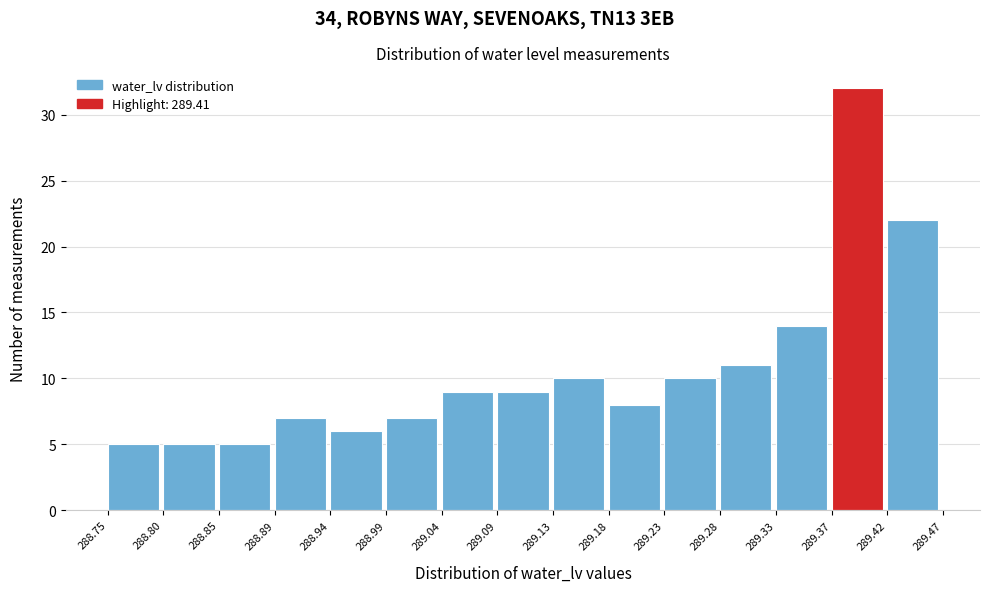

How tall is the bar that spans 289.23 to 289.28 on the x-axis? The values are not printed on the chart, so give them approximately, as read against the axis.

10